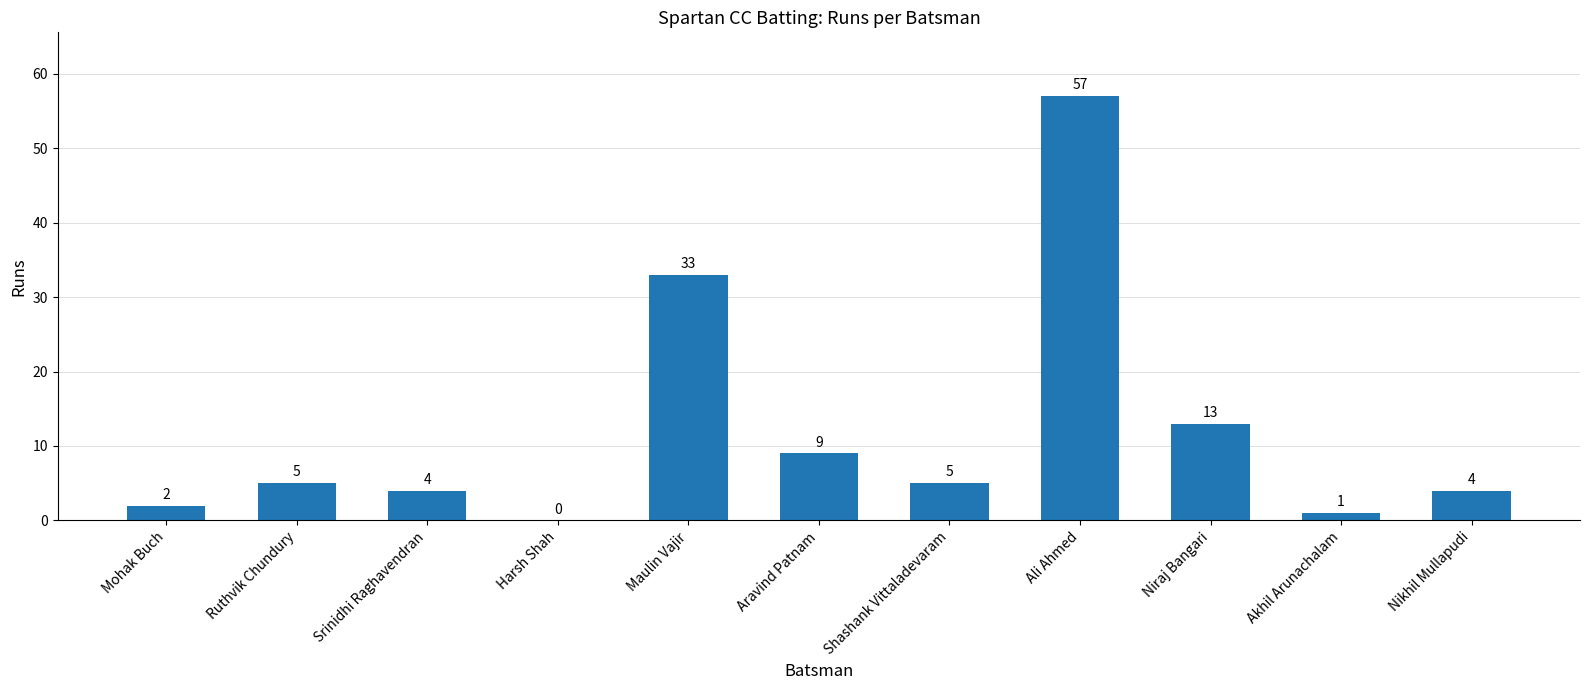

Which has a higher value, Aravind Patnam or Mohak Buch?

Aravind Patnam